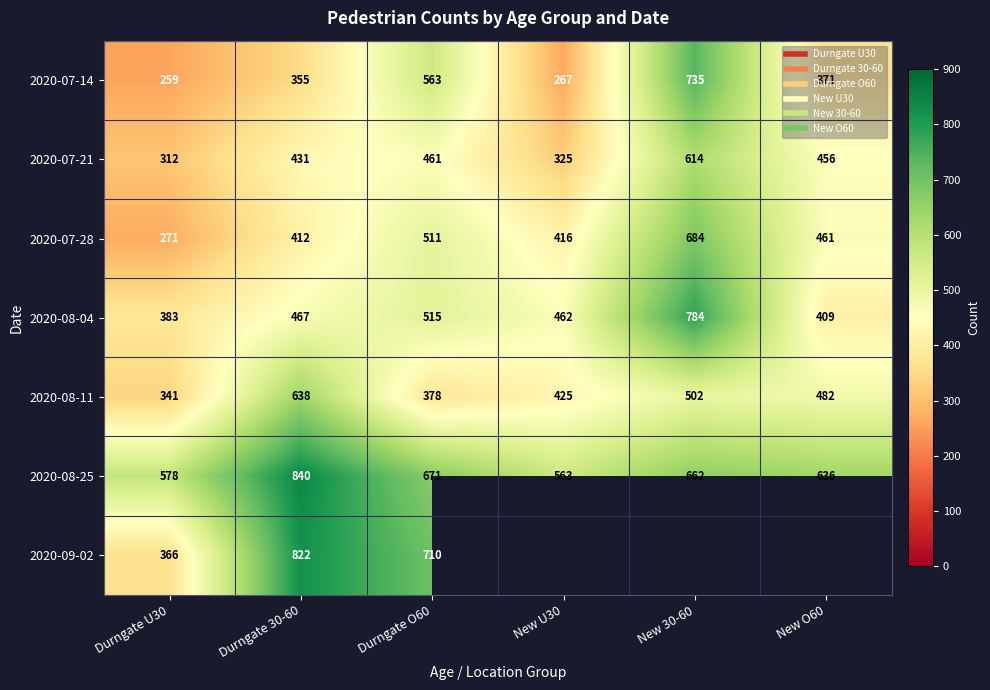

What is the difference between the maximum and minimum values in the 2020-07-21 series?

302.0